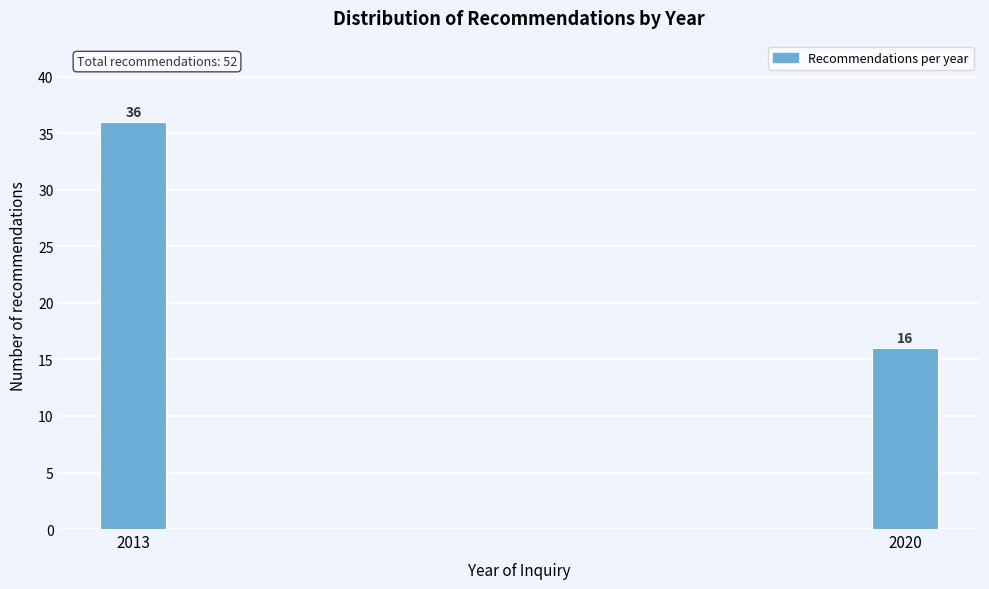

Reading left to right, what are all the values shown in this chart?

2013=36	2020=16